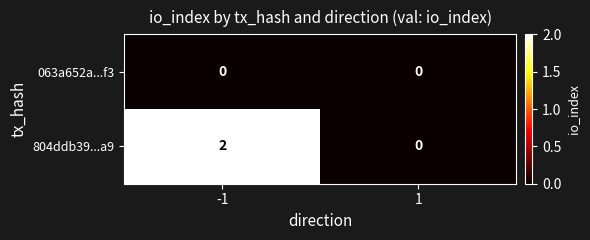

Is it true that 063a652a...f3 equals 0 at -1?

True